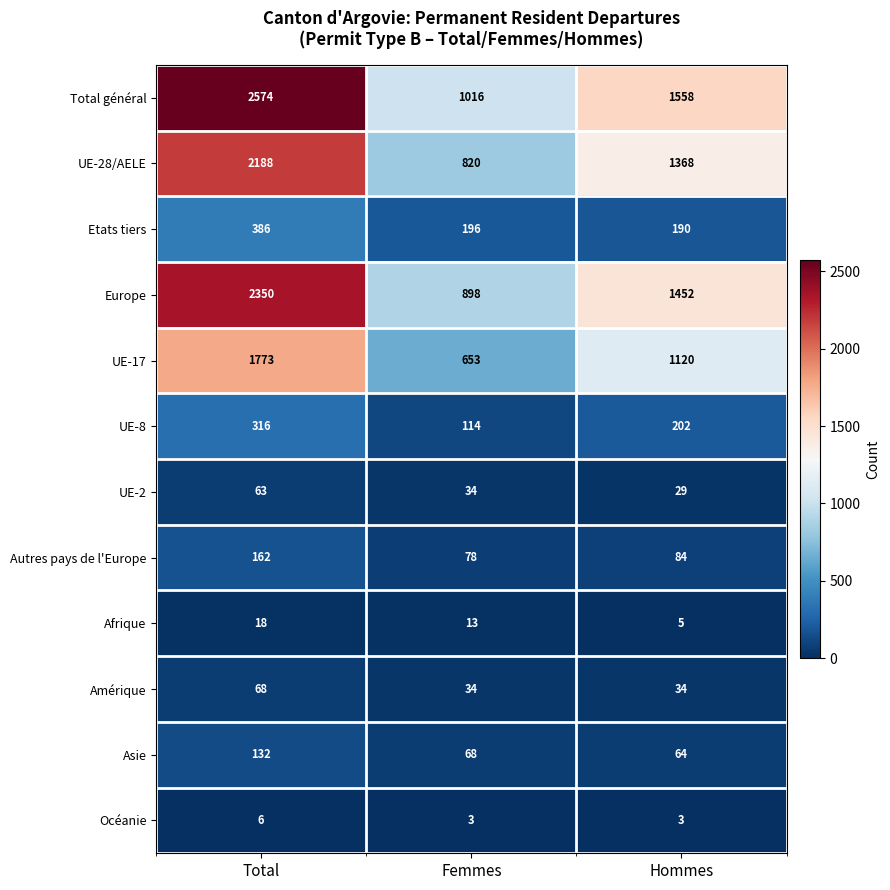

Which series has the largest total across all categories?

Total général